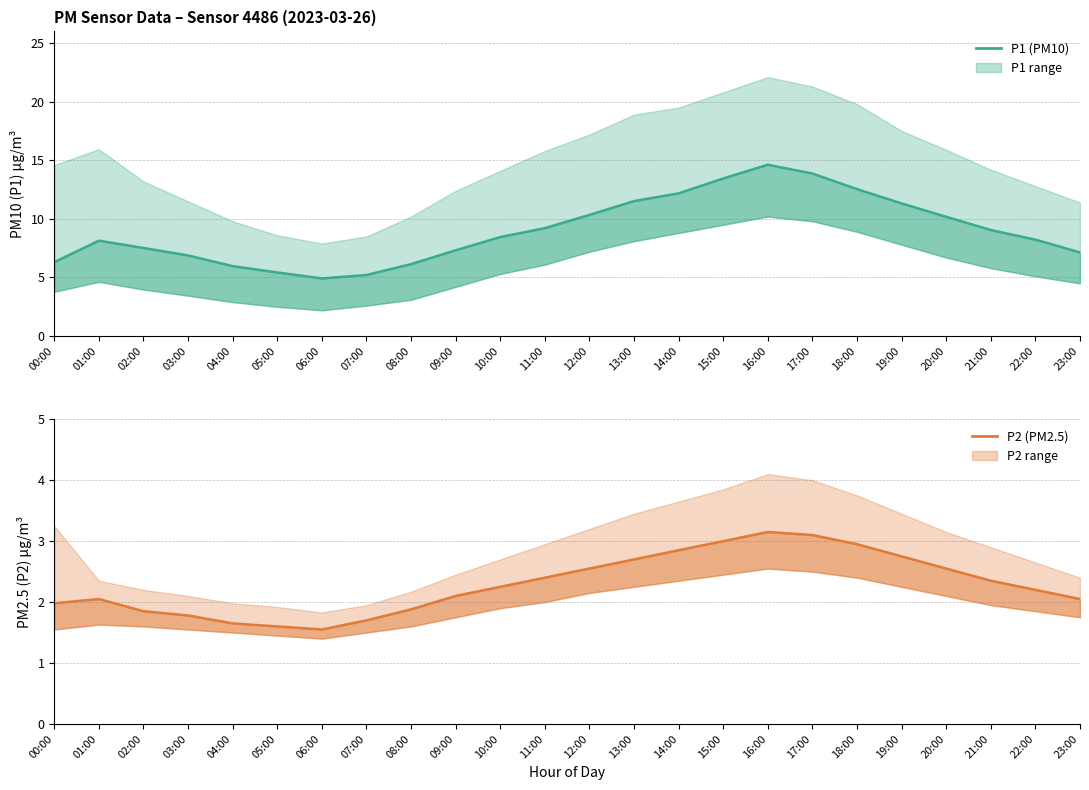

How many values in the P2 (PM2.5) series exceed 2?

16